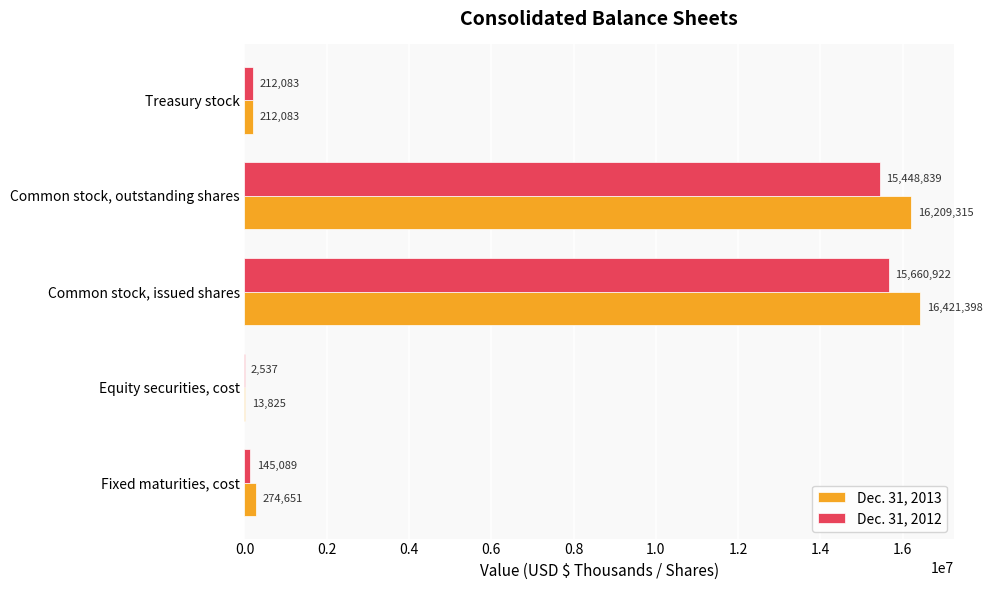

Which category has the highest value in the Dec. 31, 2012 series?

Common stock, issued shares